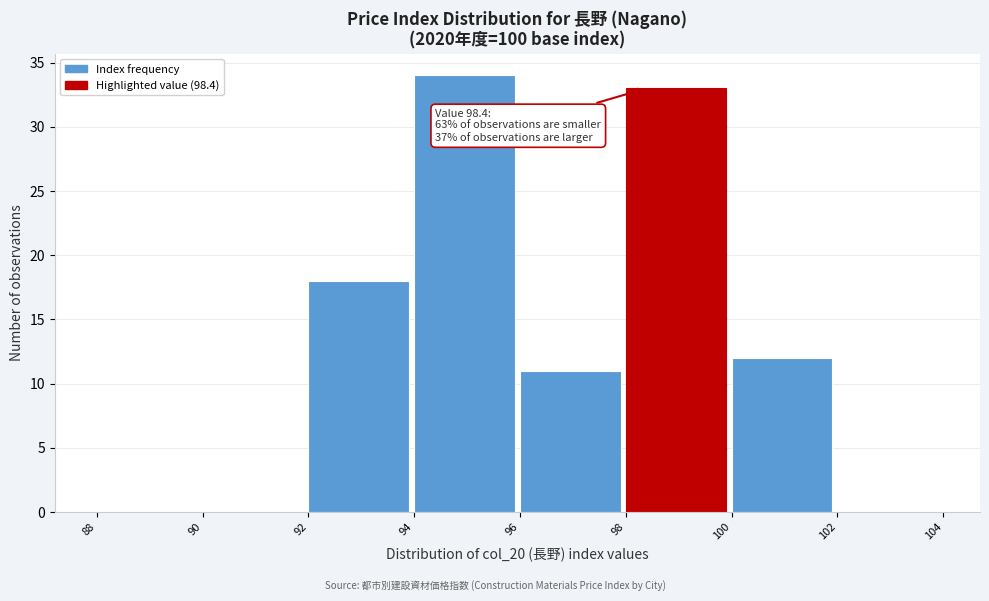

Over which range of the x-axis is the bar tallest?

94 to 96